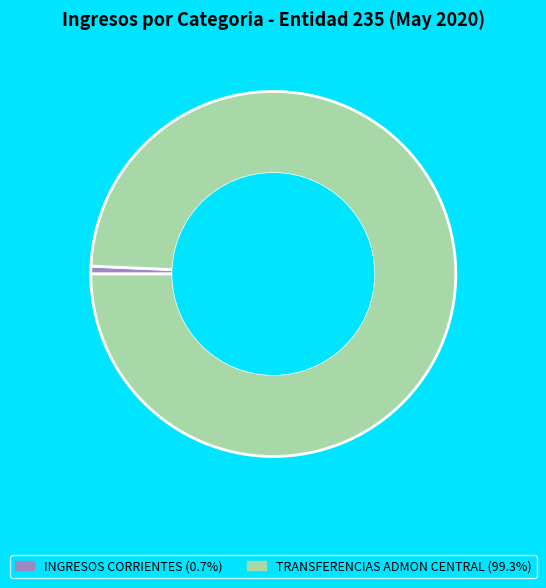

True or false: INGRESOS CORRIENTES accounts for 9% of the total.

False